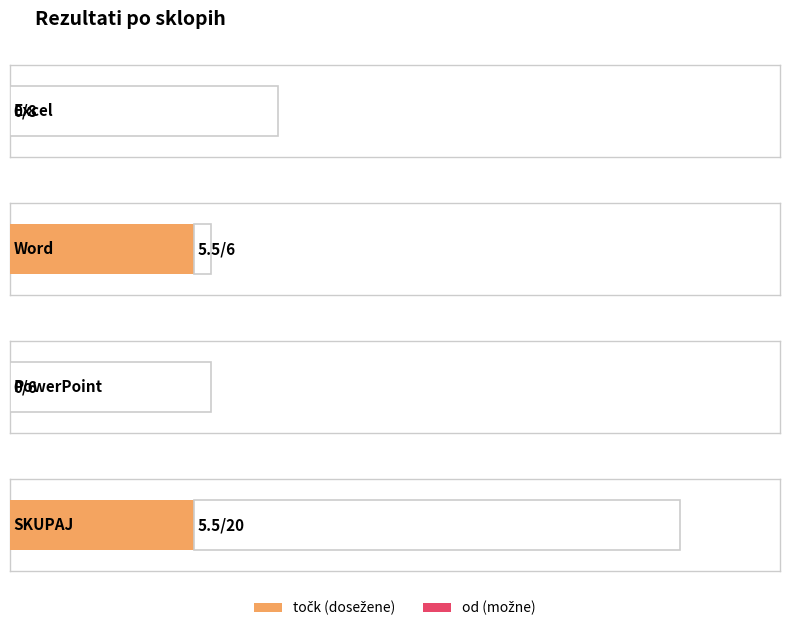

What is the maximum value for točk?

5.5